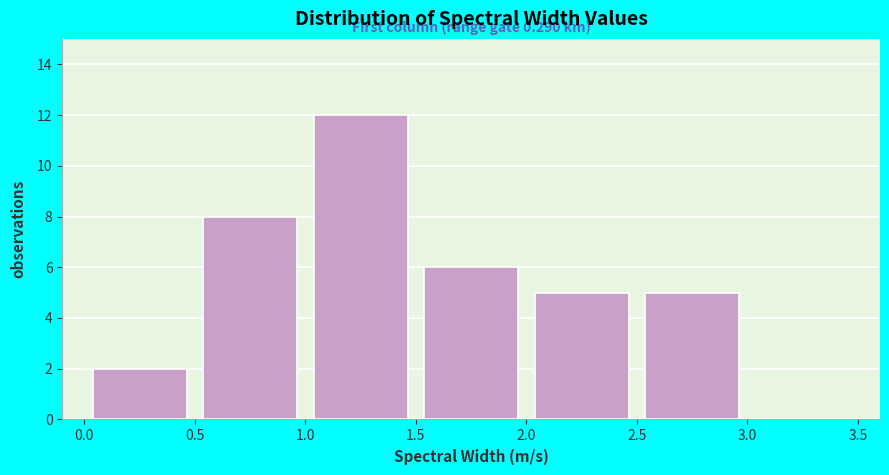

Over which range of the x-axis is the bar tallest?

1.0 to 1.5